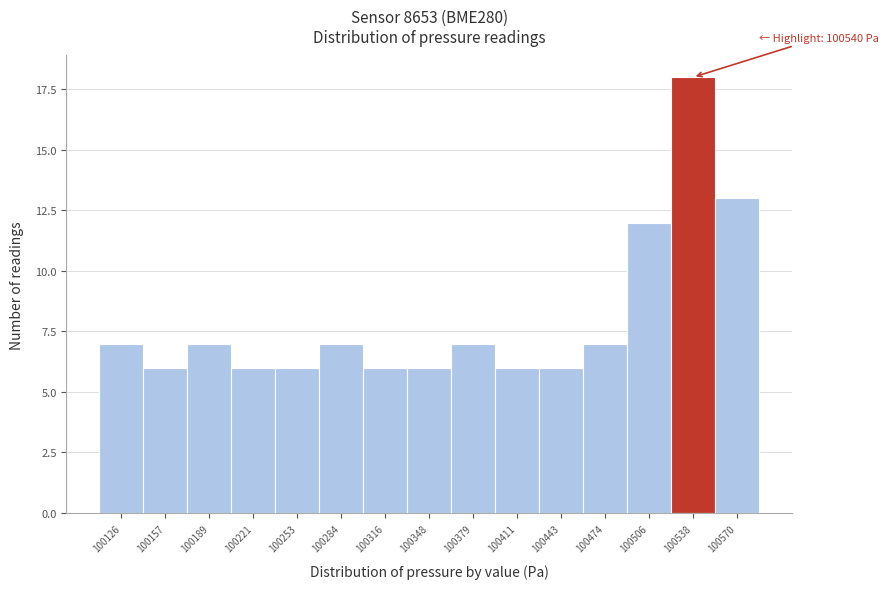

Reading right to left, transcribe all the data shown in this chart.

100570=13	100538=18	100506=12	100474=7	100443=6	100411=6	100379=7	100348=6	100316=6	100284=7	100253=6	100221=6	100189=7	100157=6	100126=7